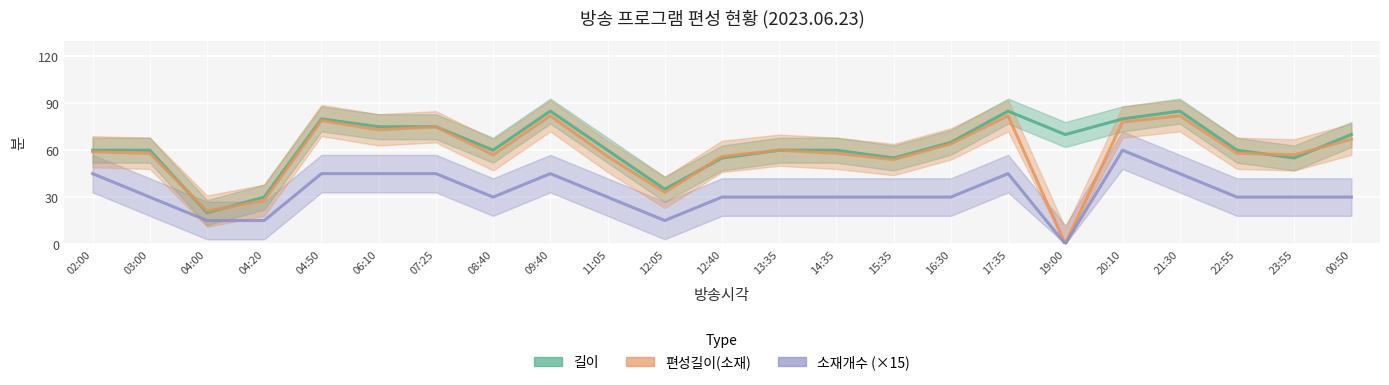

Between 12:05 and 19:00, which is larger?

19:00